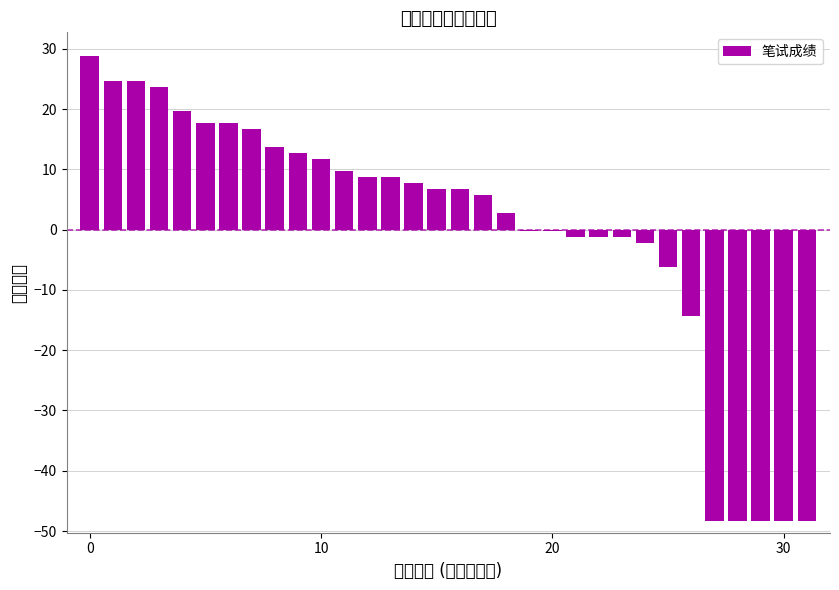

Which label corresponds to the smallest value in the chart?

27